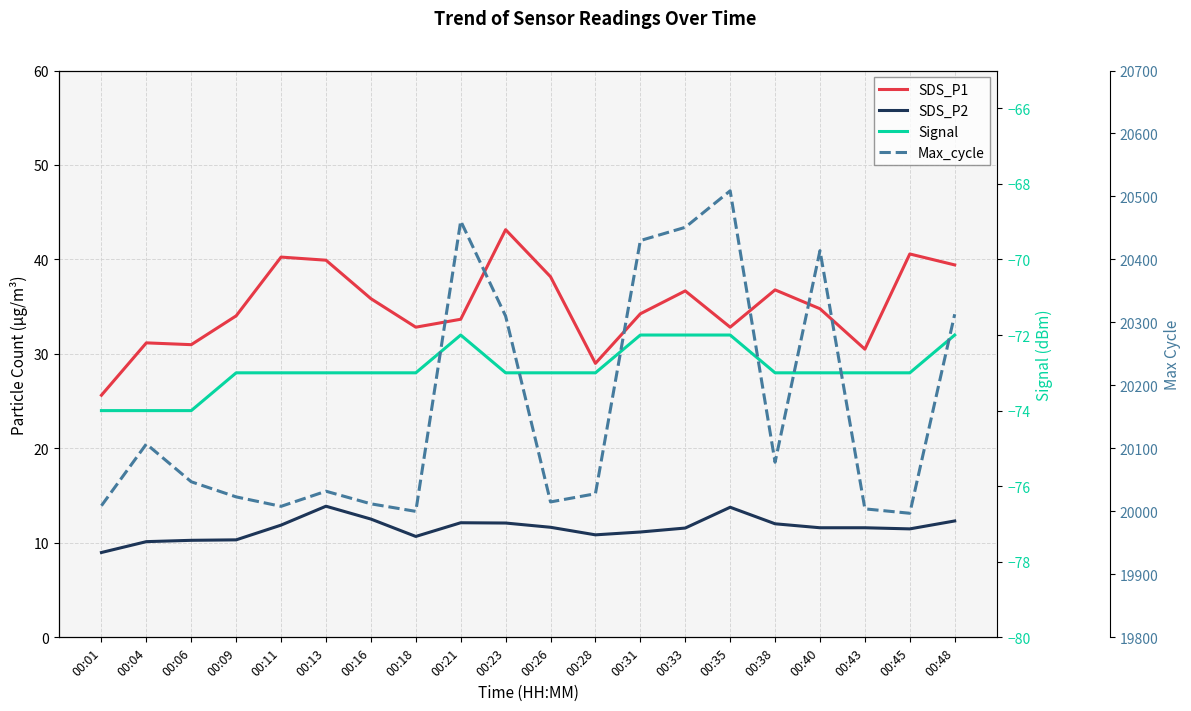

Is it true that SDS_P1 equals 39.4 at 00:48?

True